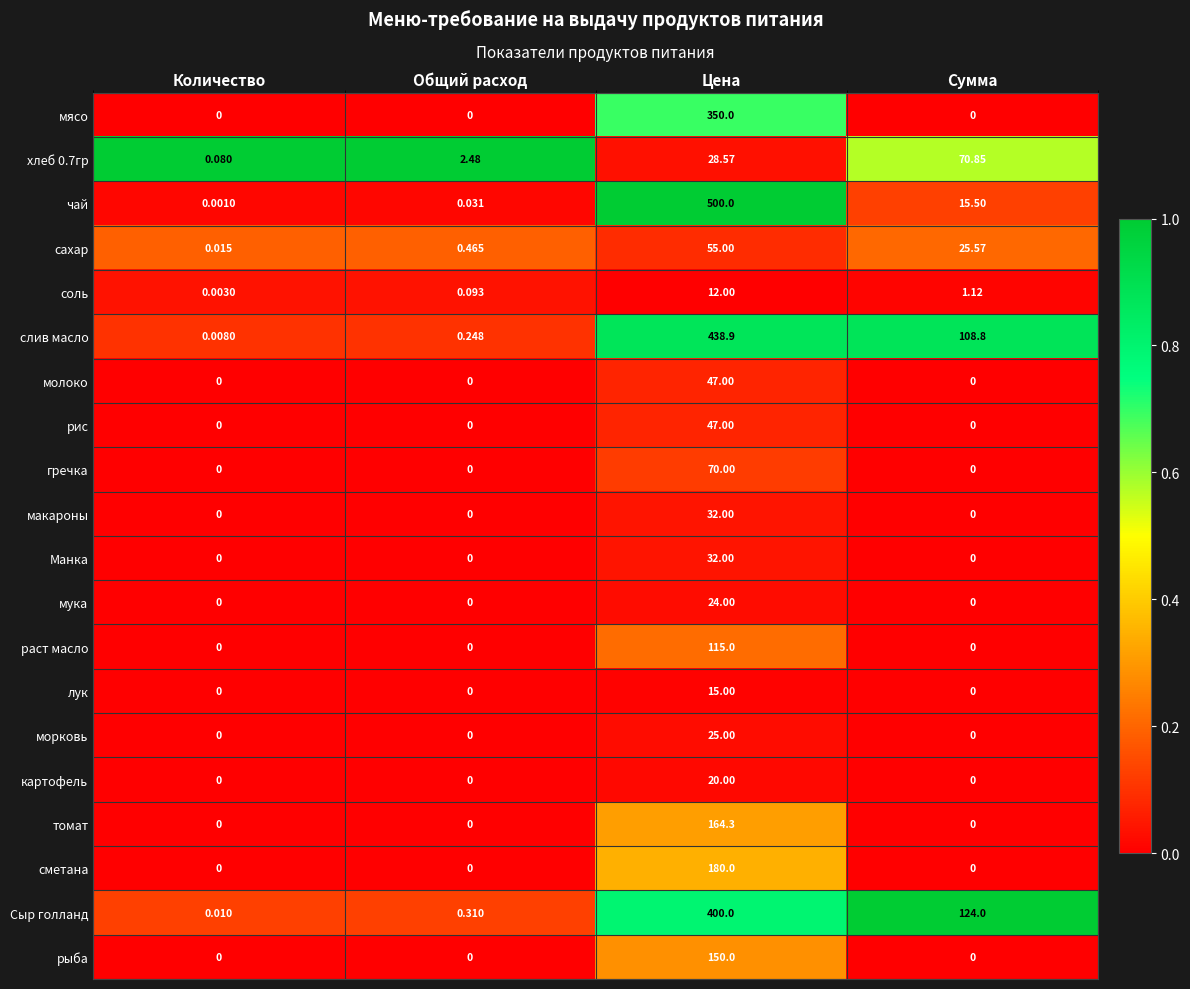

What is the total value across all series at Сумма?

345.8